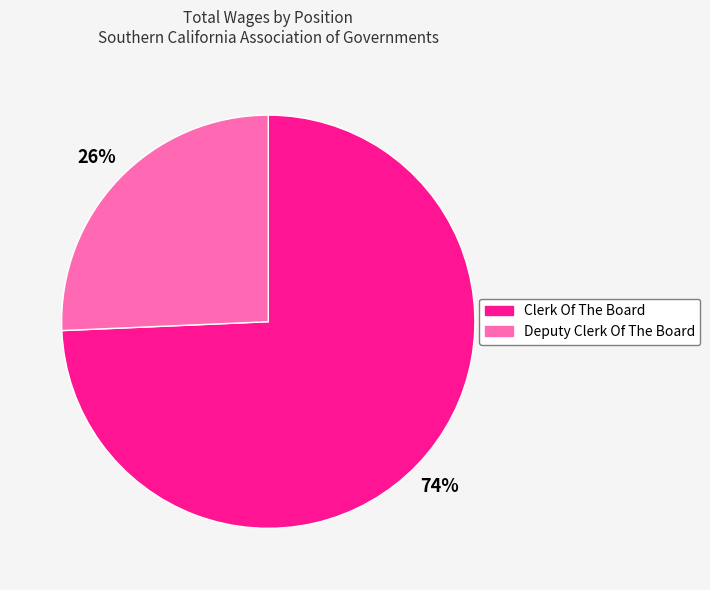

Does Clerk Of The Board account for over 50% of the chart?

Yes